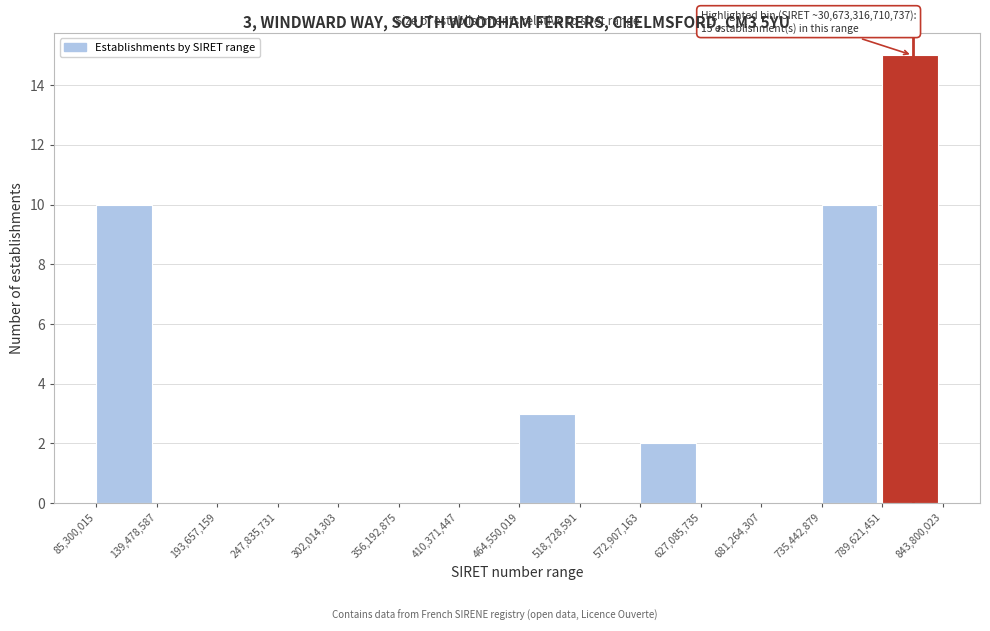

Reading right to left, extract all data points from this chart.

789,621,451=15	735,442,879=10	681,264,307=0	627,085,735=0	572,907,163=2	518,728,591=0	464,550,019=3	410,371,447=0	356,192,875=0	302,014,303=0	247,835,731=0	193,657,159=0	139,478,587=0	85,300,015=10